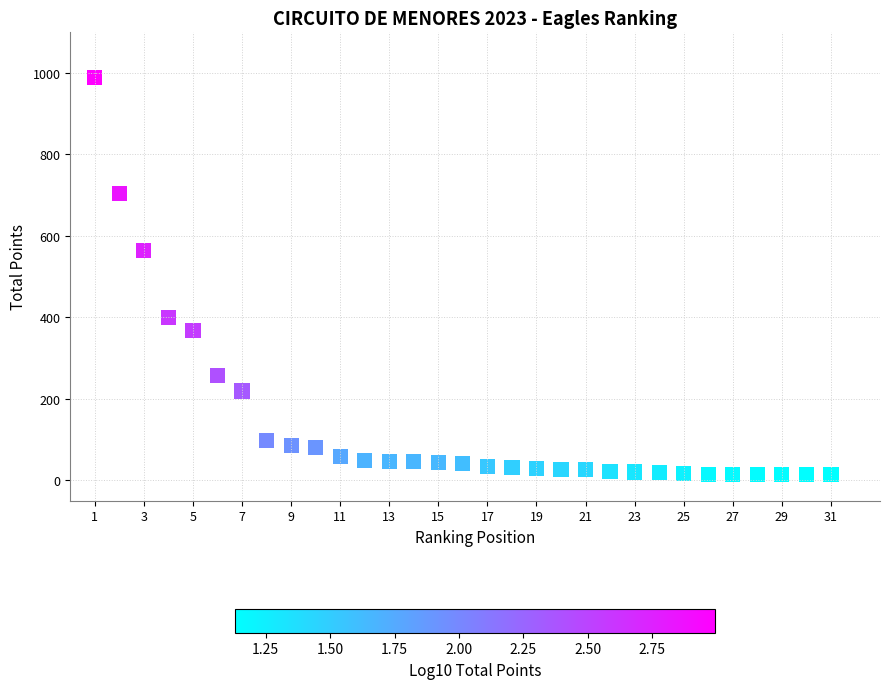

What Y value in the scatter plot is closest to 501?

565.0